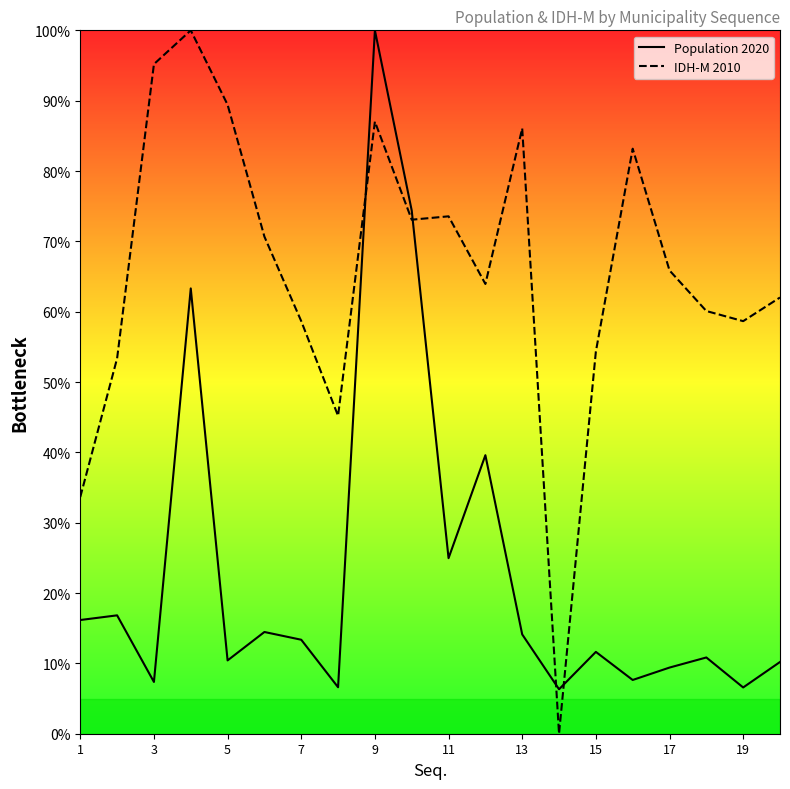

How many lines are shown in the chart?

2